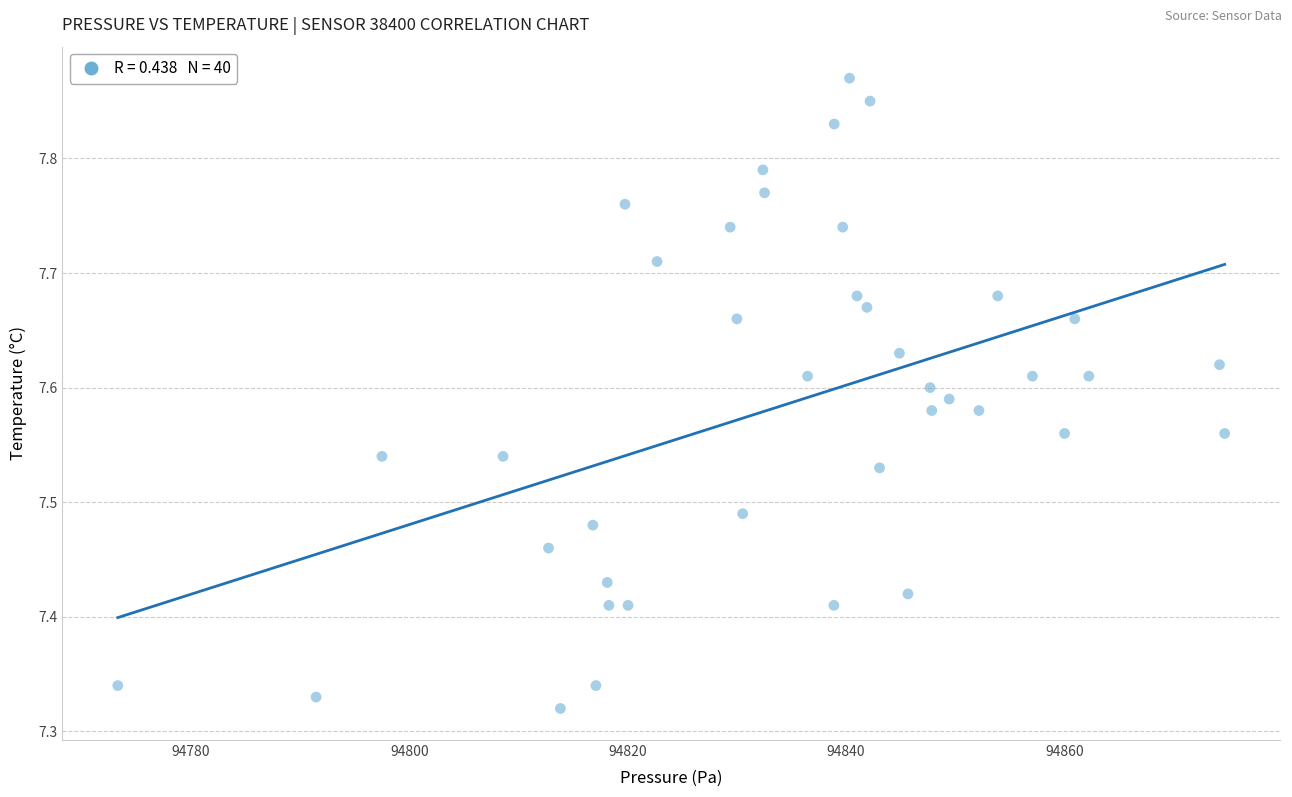

What is the range of X values (max minus min)?

101.4